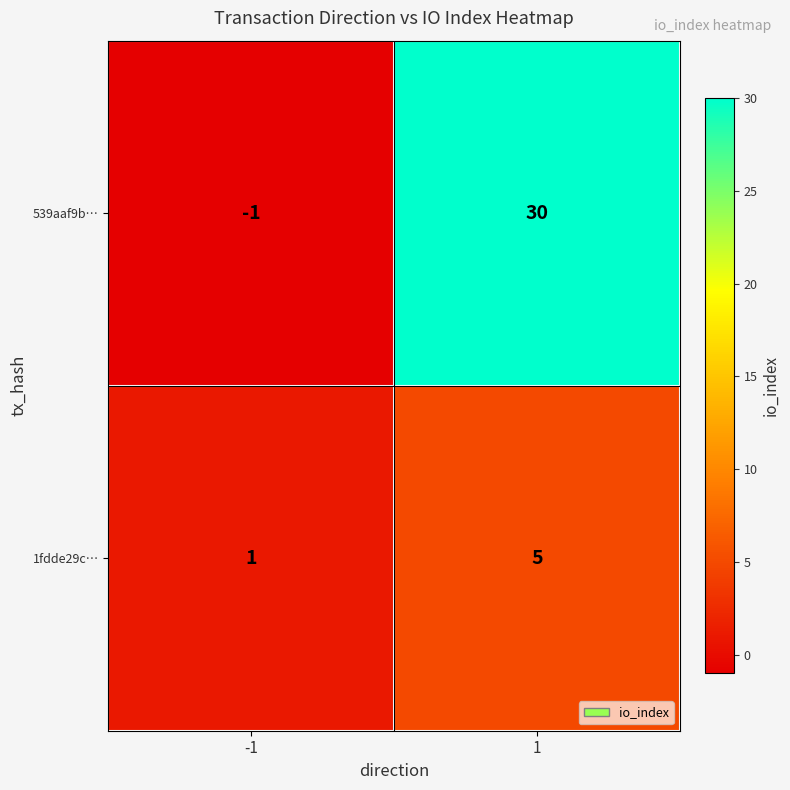

Reading left to right, what are all the values shown in this chart?

539aaf9b…: -1	30
1fdde29c…: 1	5